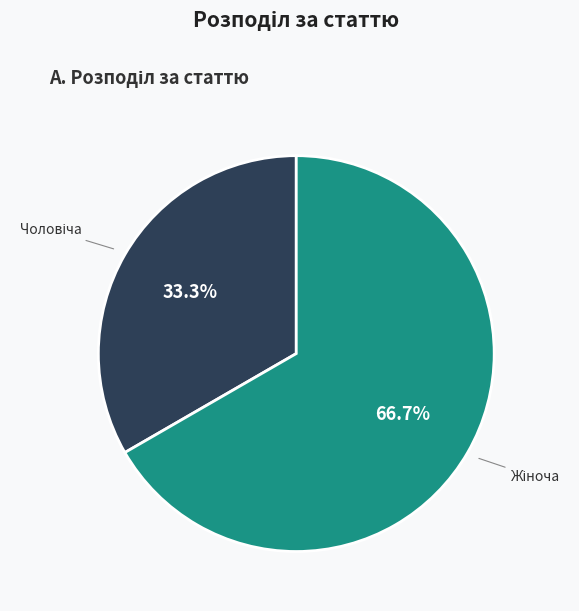

Is there any slice that represents more than half of the pie?

Yes